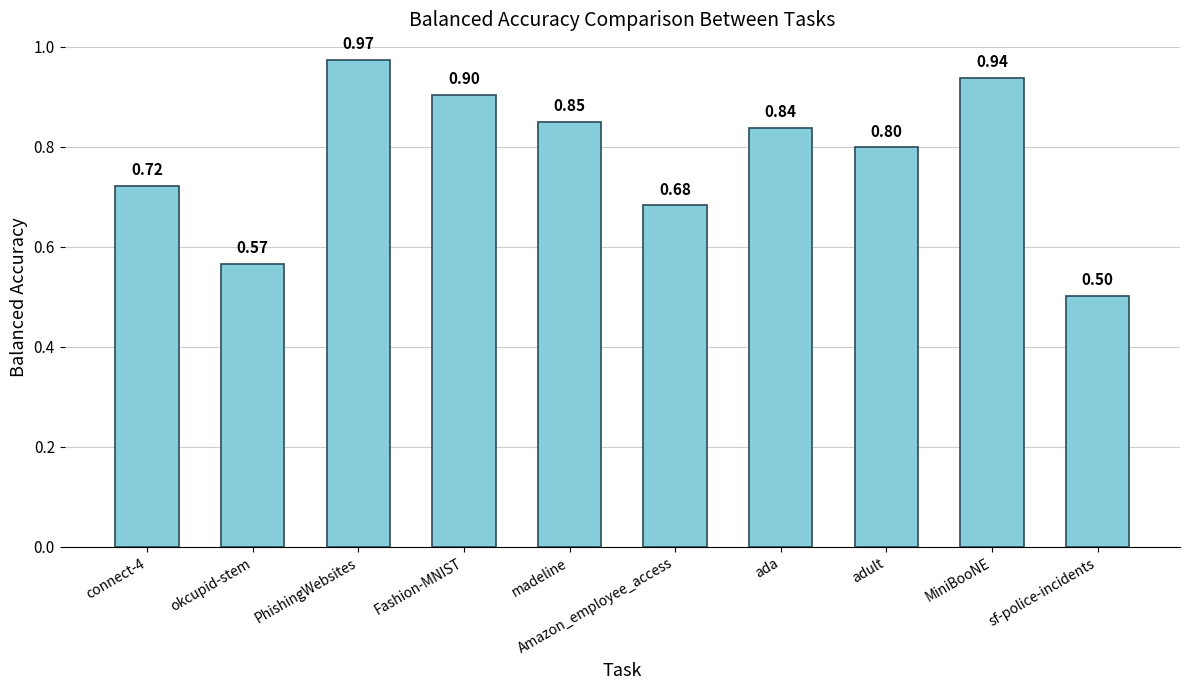

The value at connect-4 is 0.3. True or false?

False